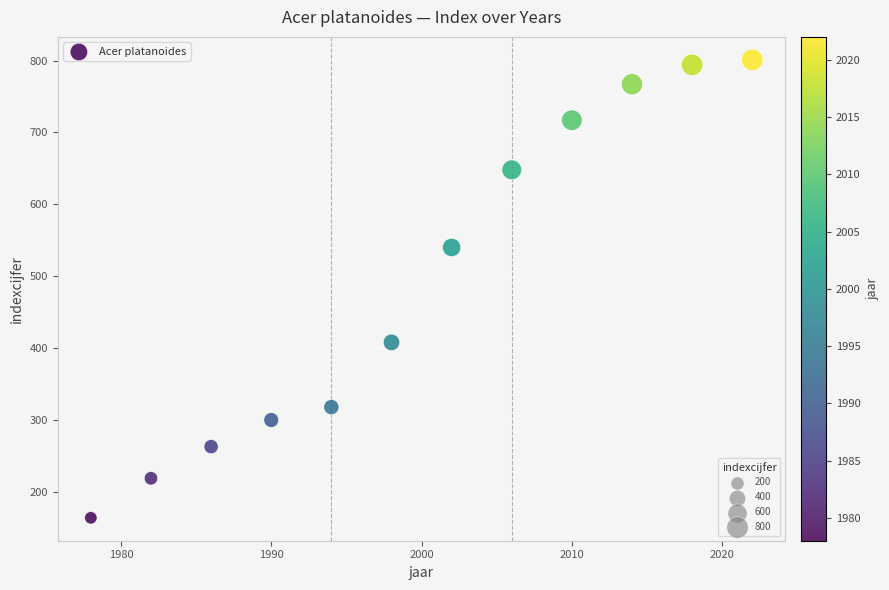

What is the range of X values (max minus min)?

44